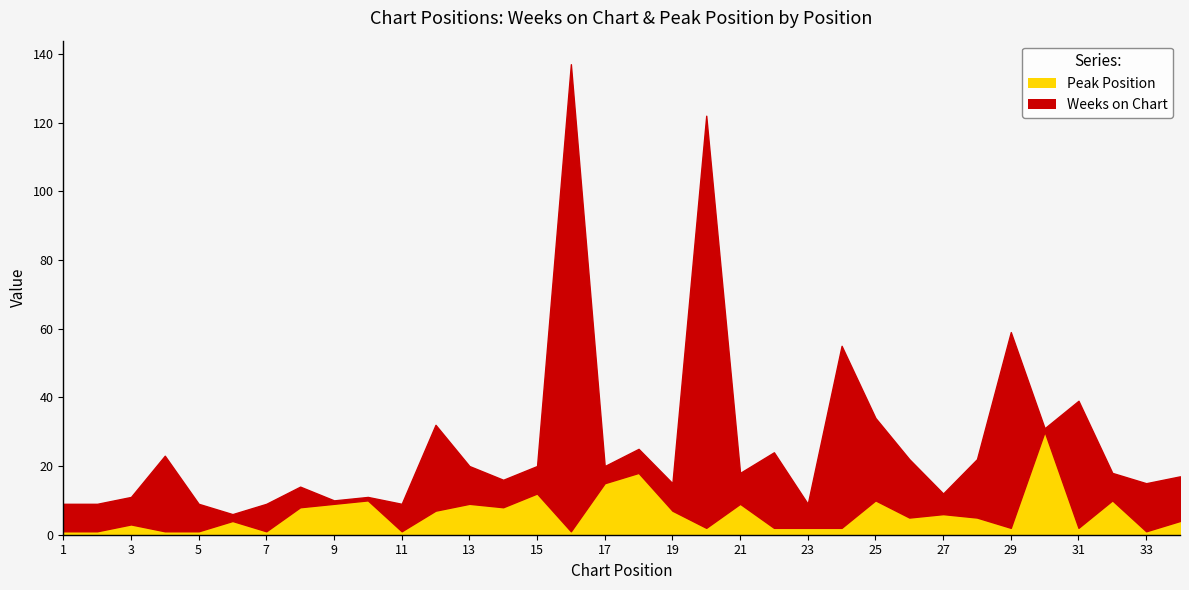

What value does the Peak Position series have at 9?

9